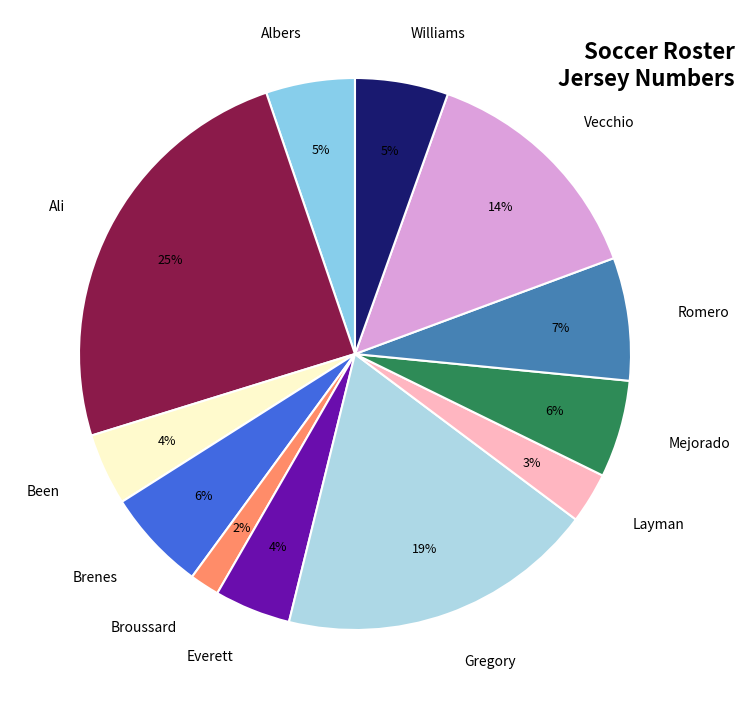

How many slices are in this pie chart?

12